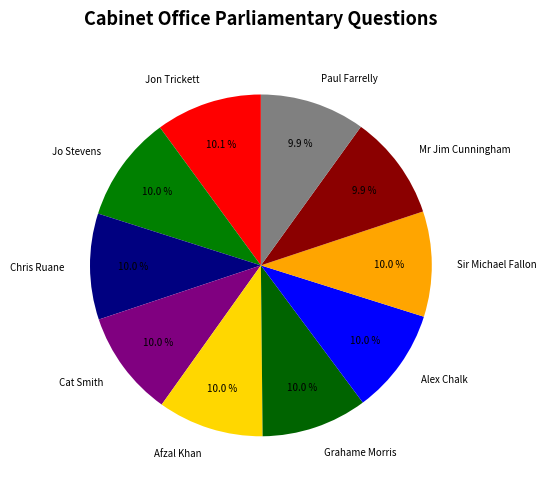

Does any single category account for the majority?

No